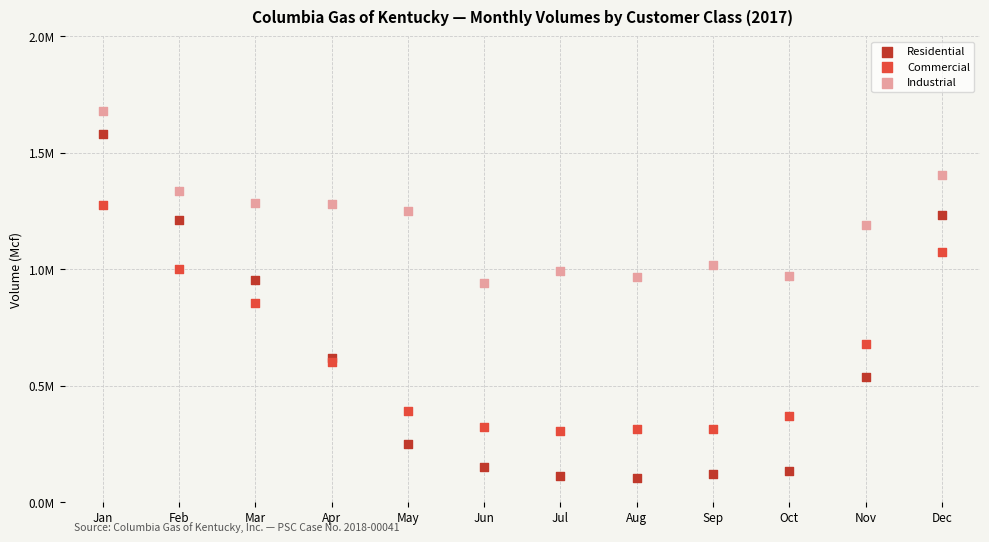

What are all the series names shown in the legend?

Residential, Commercial, Industrial